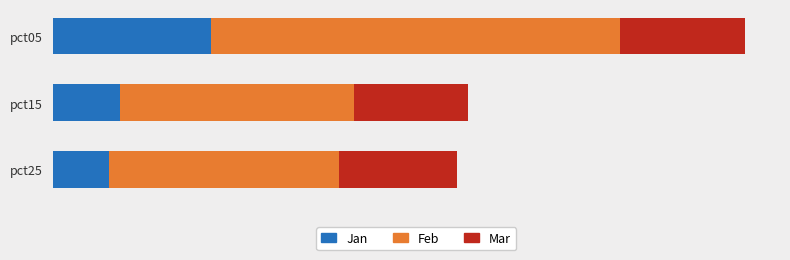

What are all the series names shown in the legend?

Jan, Feb, Mar